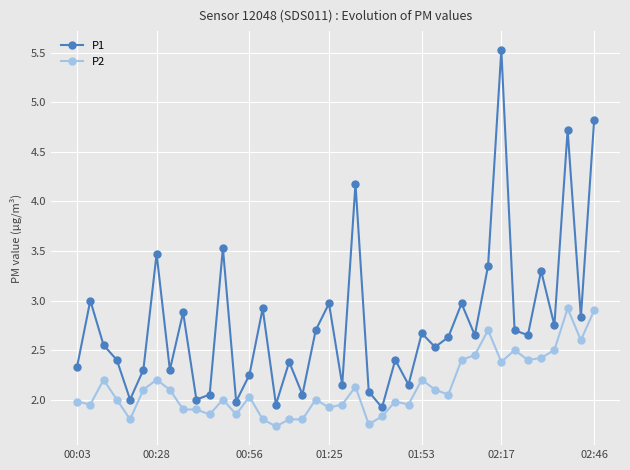

What is the difference between the second highest and second lowest values in the P1 series?

2.9